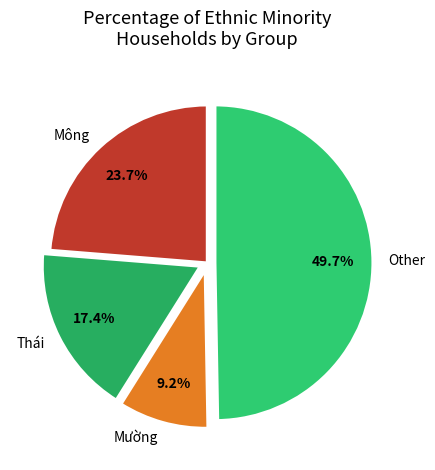

What is the smallest slice in the pie chart?

Mường